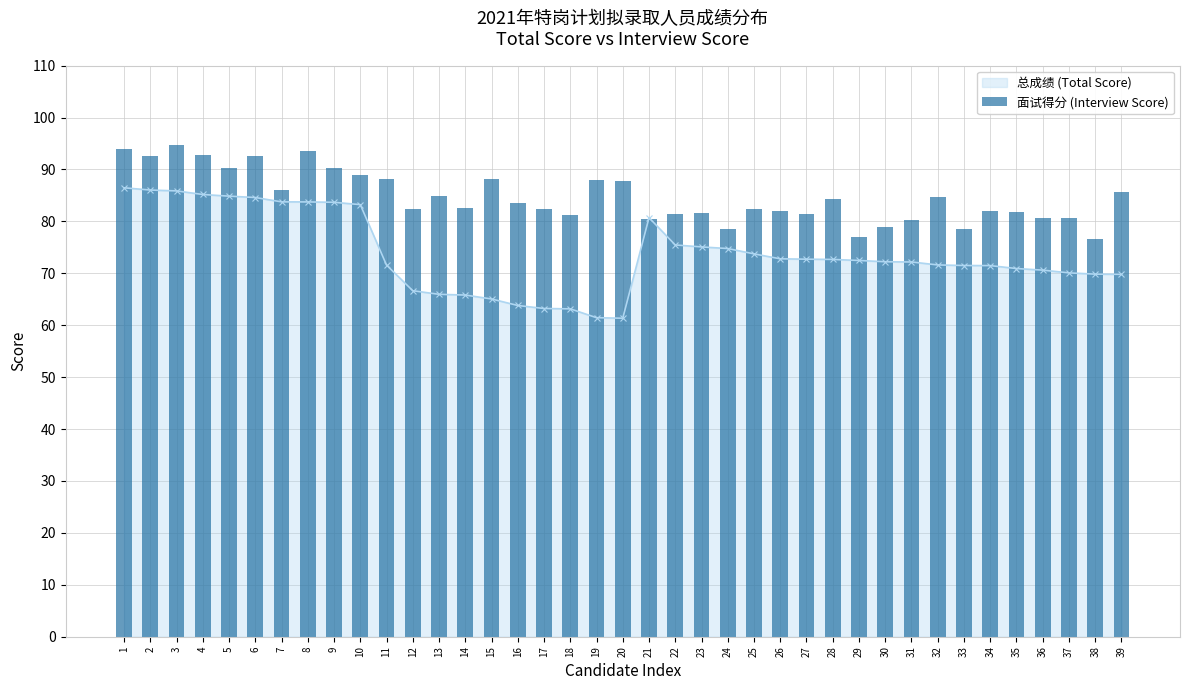

What is the value of the 总成绩 (Total Score) point at the 5th from the left?

84.9